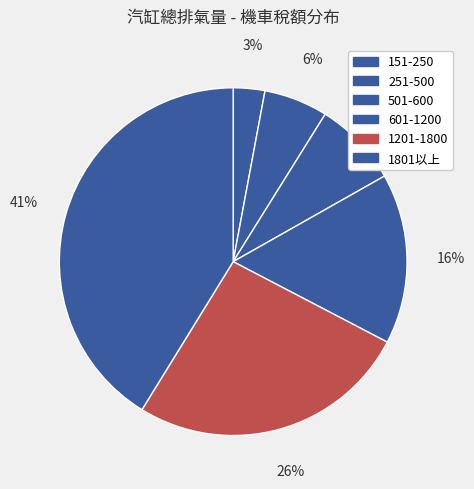

What percentage is the 601-1200 slice, to the nearest percent?

16%